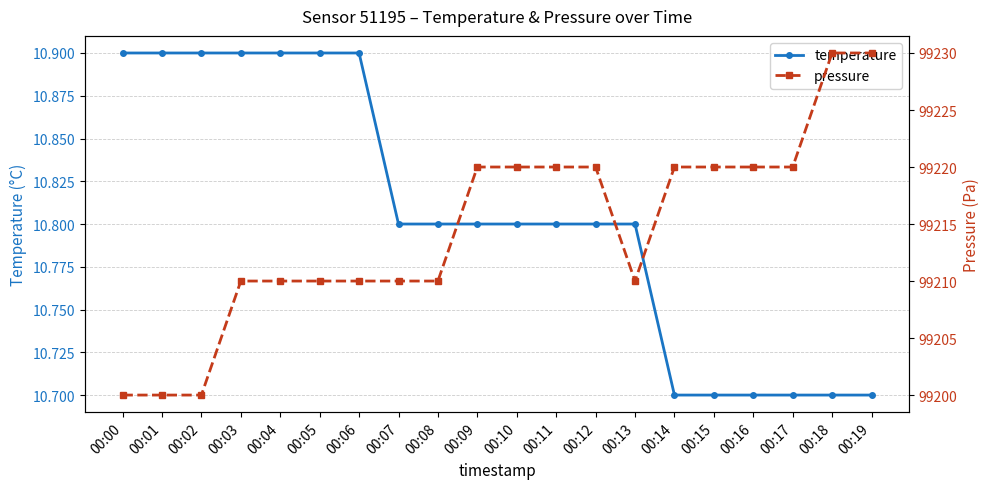

Reading left to right, list all the values displayed in this chart.

temperature: 00:00=10.9	00:01=10.9	00:02=10.9	00:03=10.9	00:04=10.9	00:05=10.9	00:06=10.9	00:07=10.8	00:08=10.8	00:09=10.8	00:10=10.8	00:11=10.8	00:12=10.8	00:13=10.8	00:14=10.7	00:15=10.7	00:16=10.7	00:17=10.7	00:18=10.7	00:19=10.7
pressure: 00:00=99200.0	00:01=99200.0	00:02=99200.0	00:03=99210.0	00:04=99210.0	00:05=99210.0	00:06=99210.0	00:07=99210.0	00:08=99210.0	00:09=99220.0	00:10=99220.0	00:11=99220.0	00:12=99220.0	00:13=99210.0	00:14=99220.0	00:15=99220.0	00:16=99220.0	00:17=99220.0	00:18=99230.0	00:19=99230.0